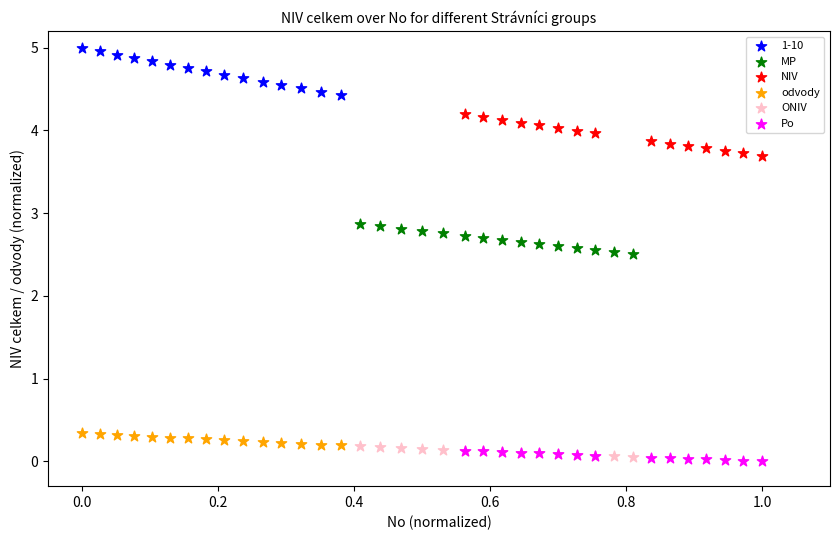

Which series has the widest spread of Y values?

1-10